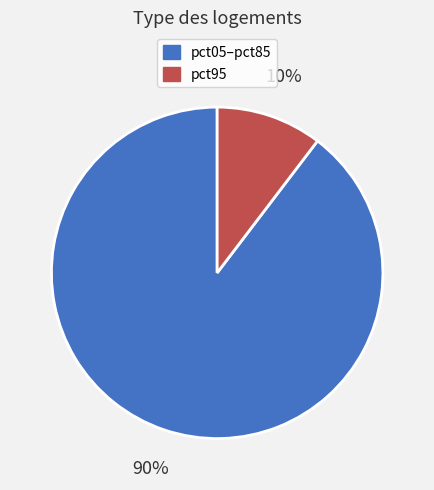

To the nearest percent, what percentage of the pie is pct95?

10%